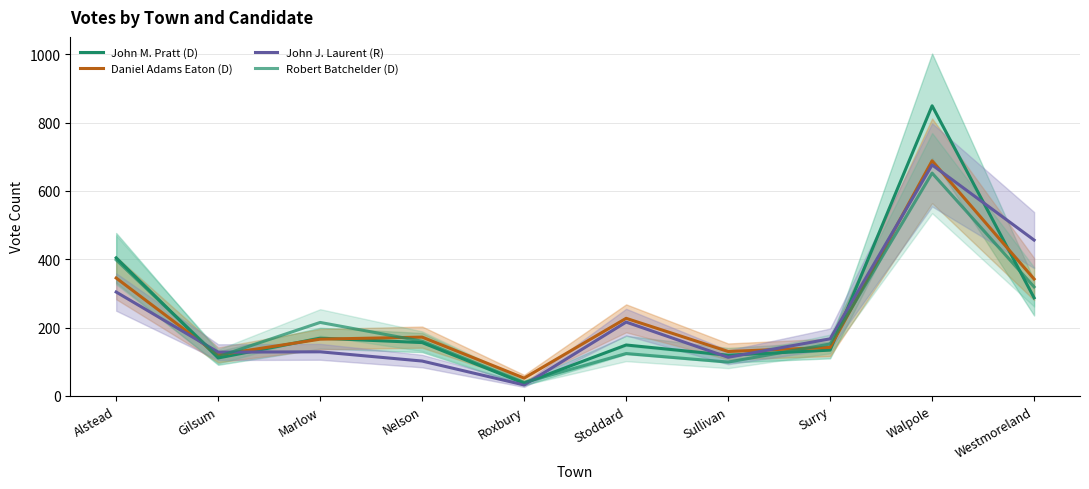

What is the highest value of the John J. Laurent (R) series?

676